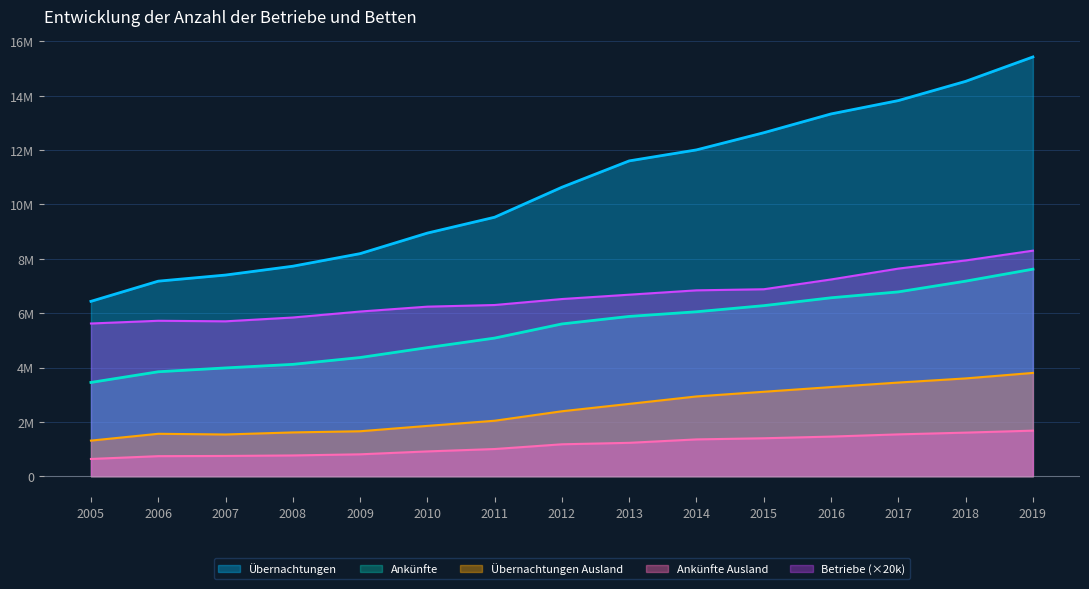

What is the difference between the maximum and minimum values in the Übernachtungen Ausland series?

2490468